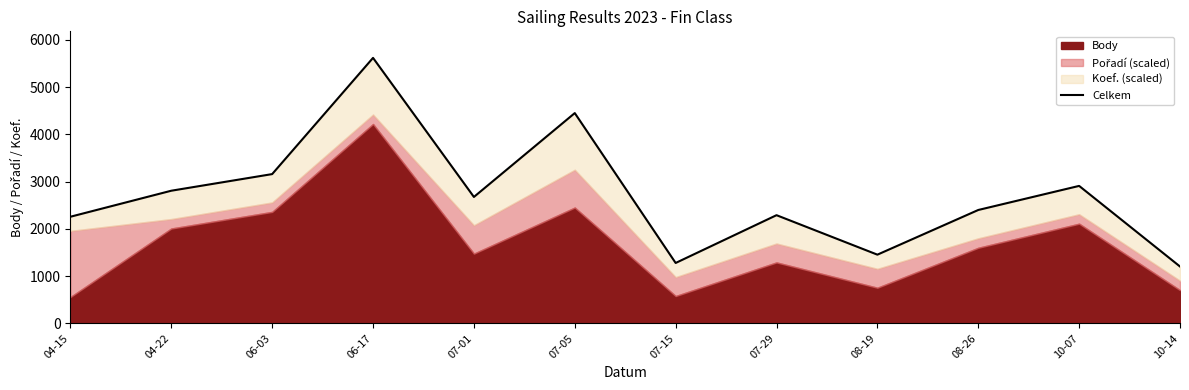

At which label does the data first exceed 2676?

04-22